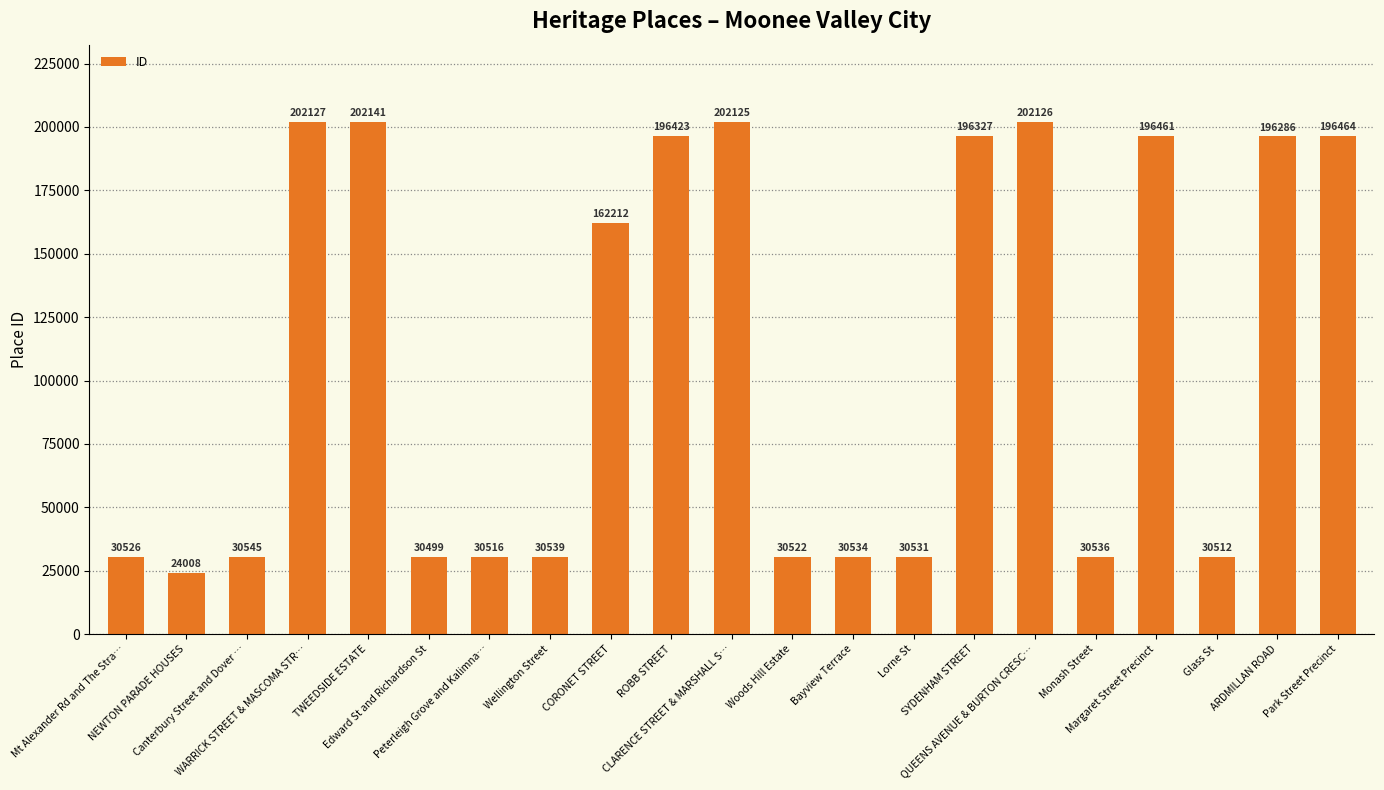

Reading right to left, list all the values displayed in this chart.

196464	196286	30512	196461	30536	202126	196327	30531	30534	30522	202125	196423	162212	30539	30516	30499	202141	202127	30545	24008	30526